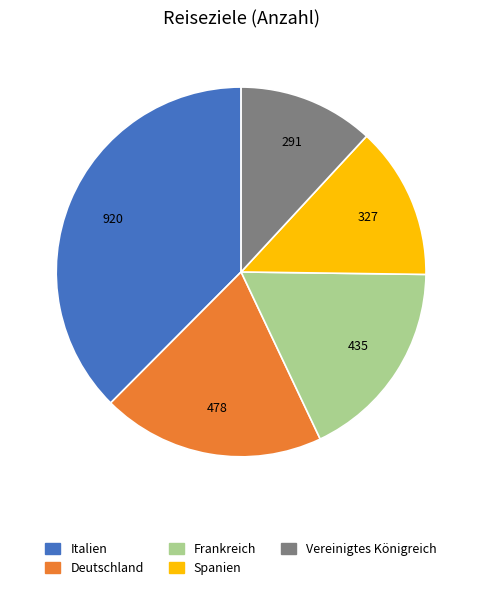

Is Frankreich the majority of the pie?

No